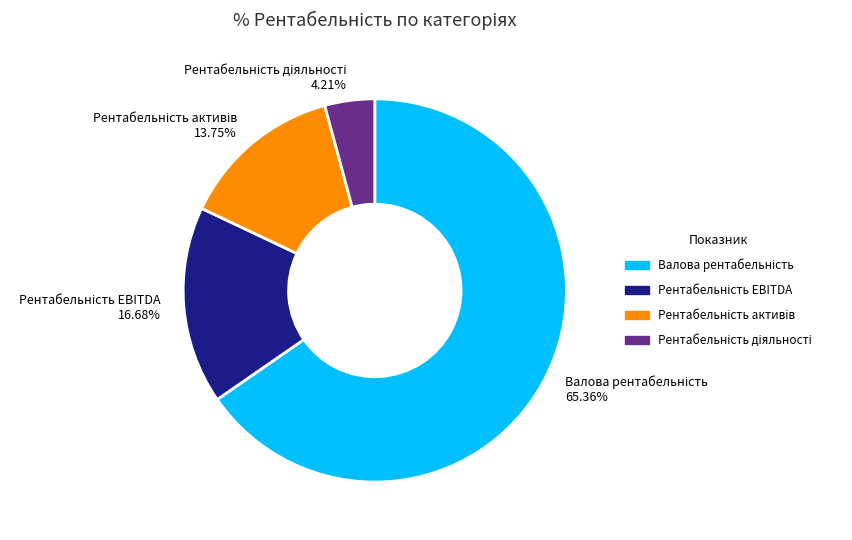

Does any single category account for the majority?

Yes